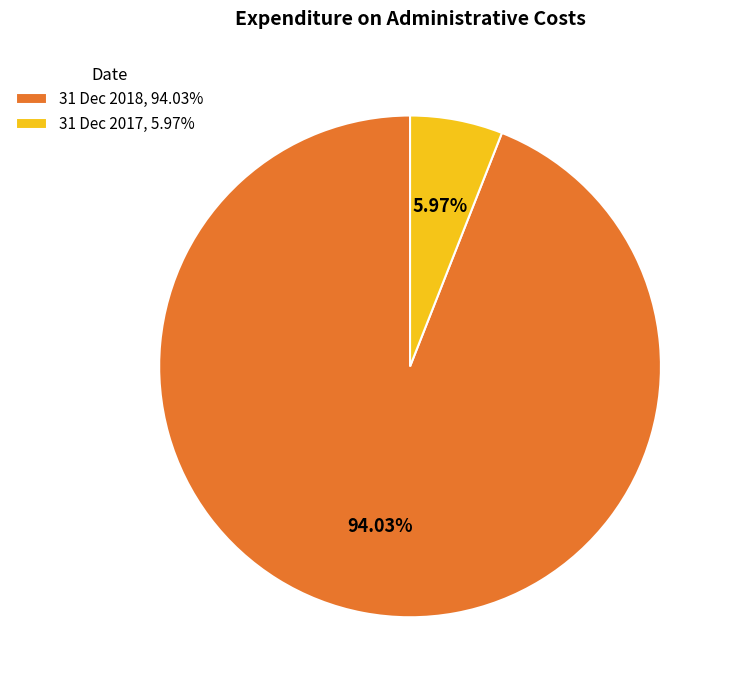

To the nearest percent, what is the difference between the largest and smallest slice percentages?

88%